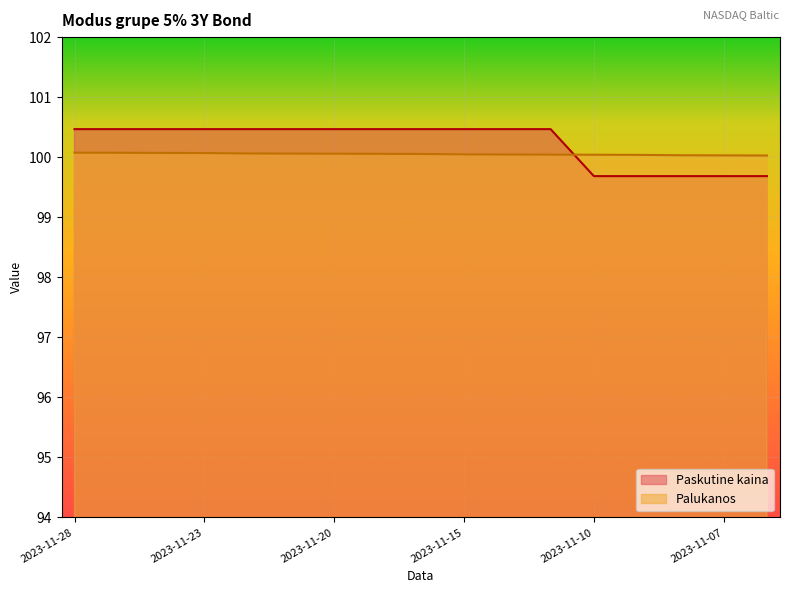

Which series ends up on top after the final intersection of Paskutine kaina and Palukanos?

Palukanos